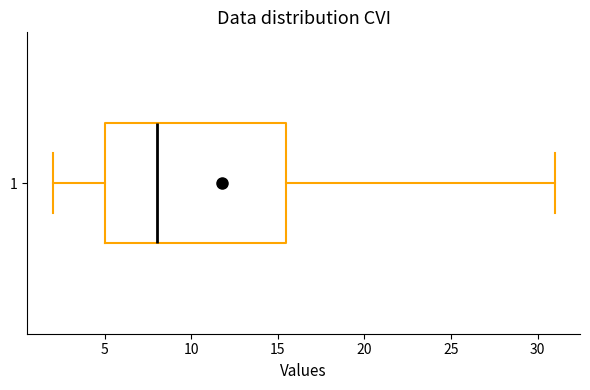

Read this box plot against the x-axis: the position of the median line, the range covered by the box, and the ends of both whiskers. The values are not printed on the chart, so give them approximately, as read against the axis.

median 8.0, box 5.0 to 15.5, whiskers 2.0 to 31.0